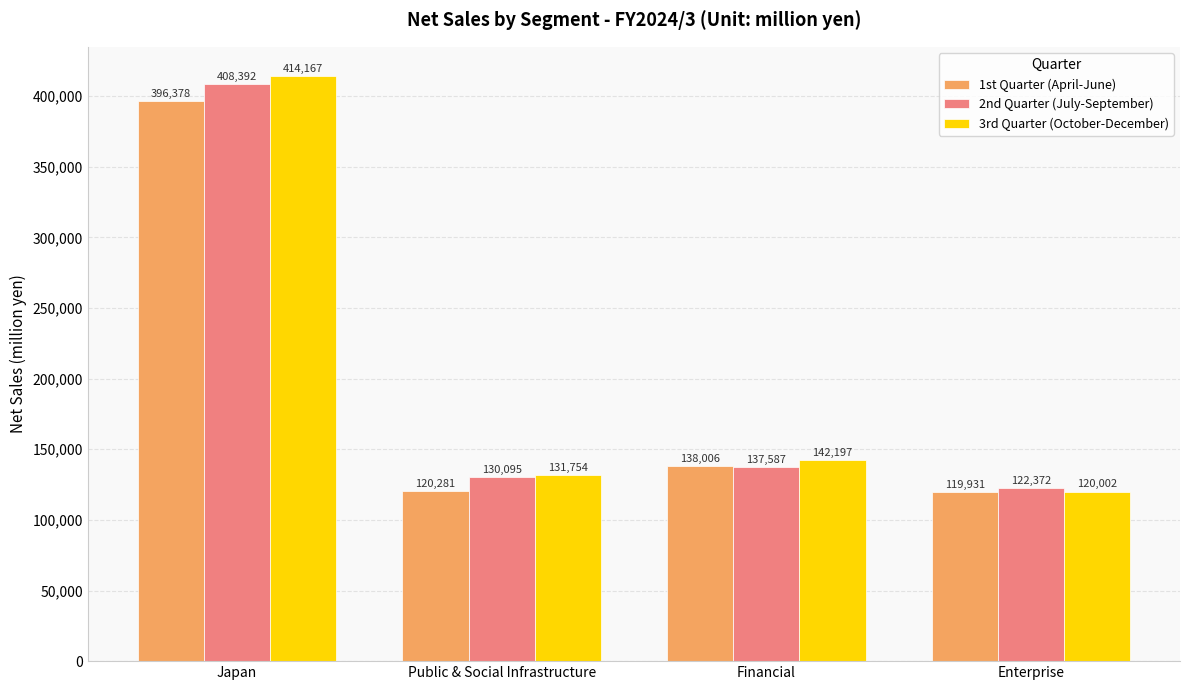

At which label does 3rd Quarter (October-December) reach its peak?

Japan